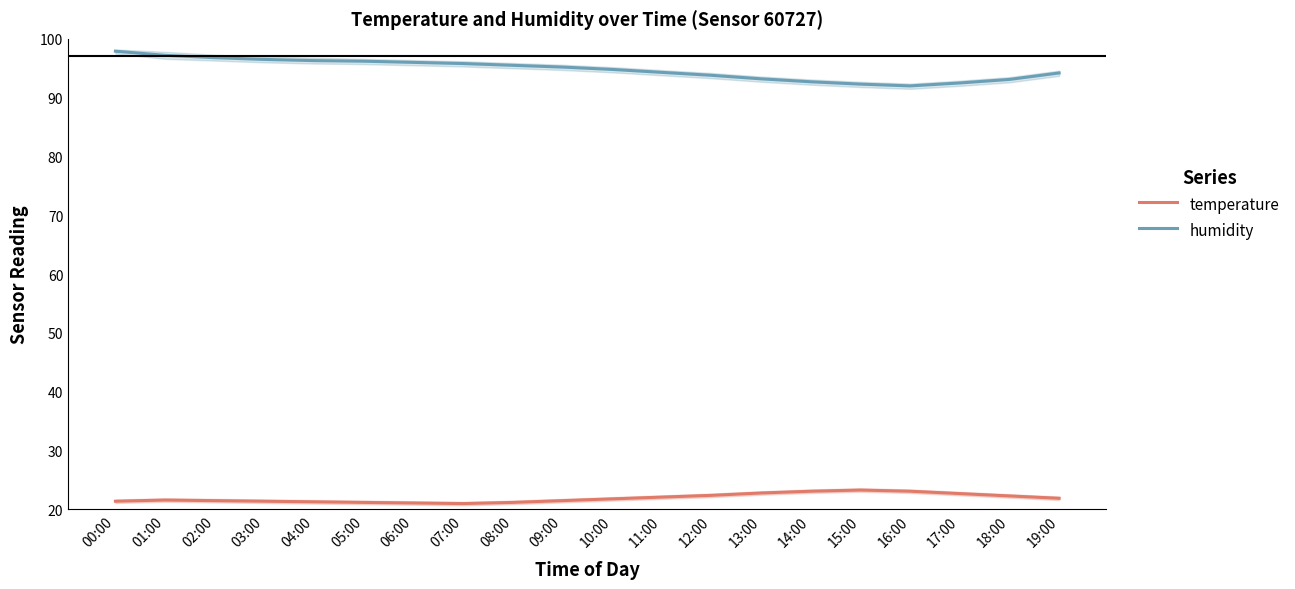

True or false: temperature and humidity intersect in this chart.

False